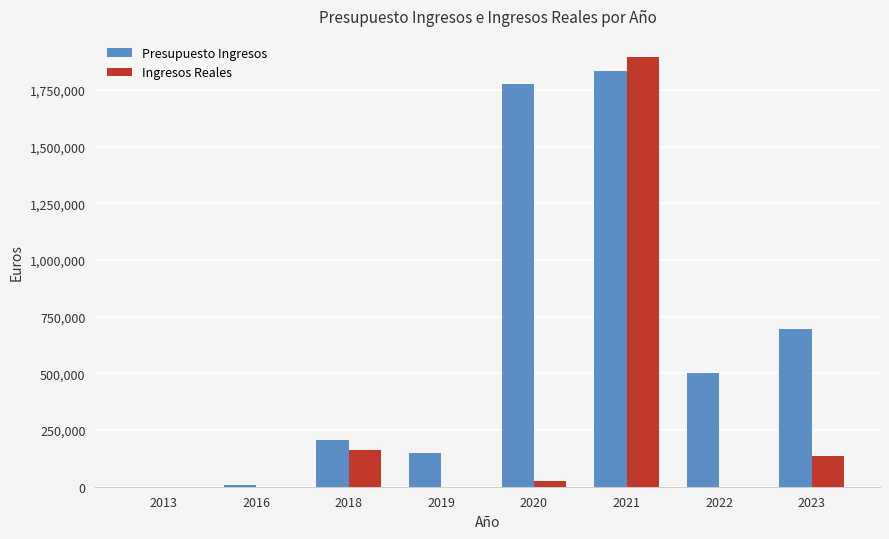

Is the value of Presupuesto Ingresos at 2013 greater than the value of Ingresos Reales at 2023?

No